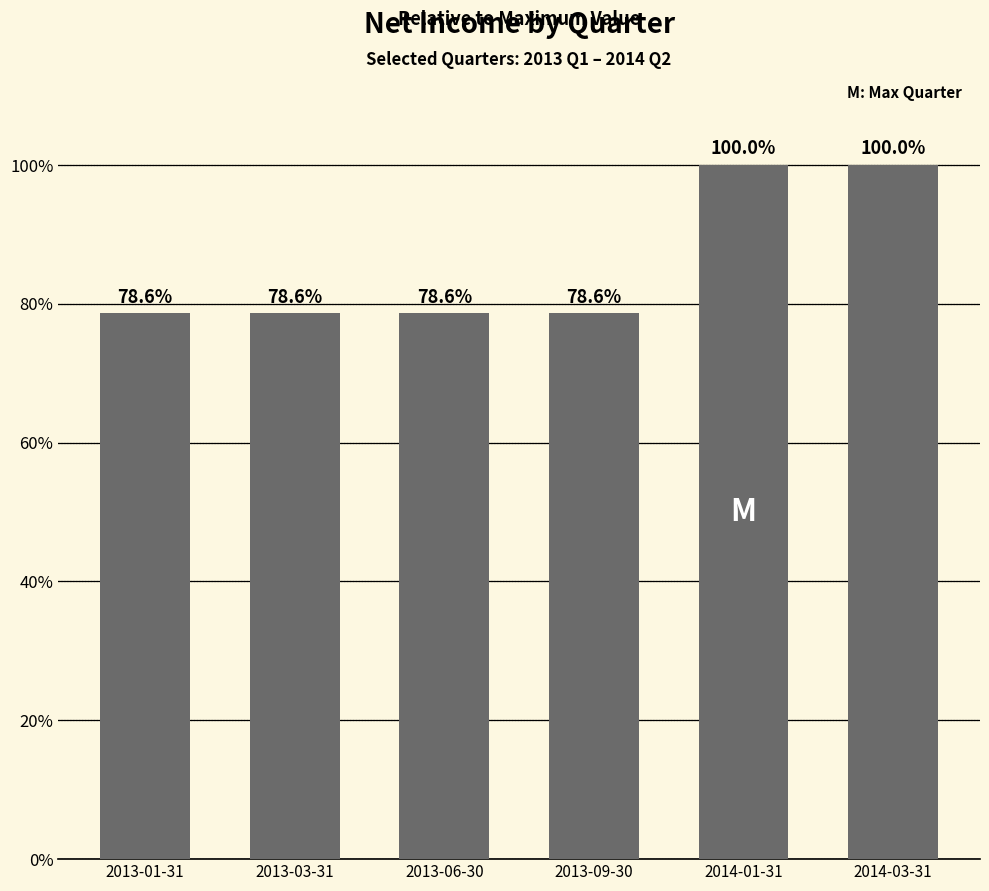

Reading right to left, list all the values displayed in this chart.

100.0	100.0	78.6	78.6	78.6	78.6